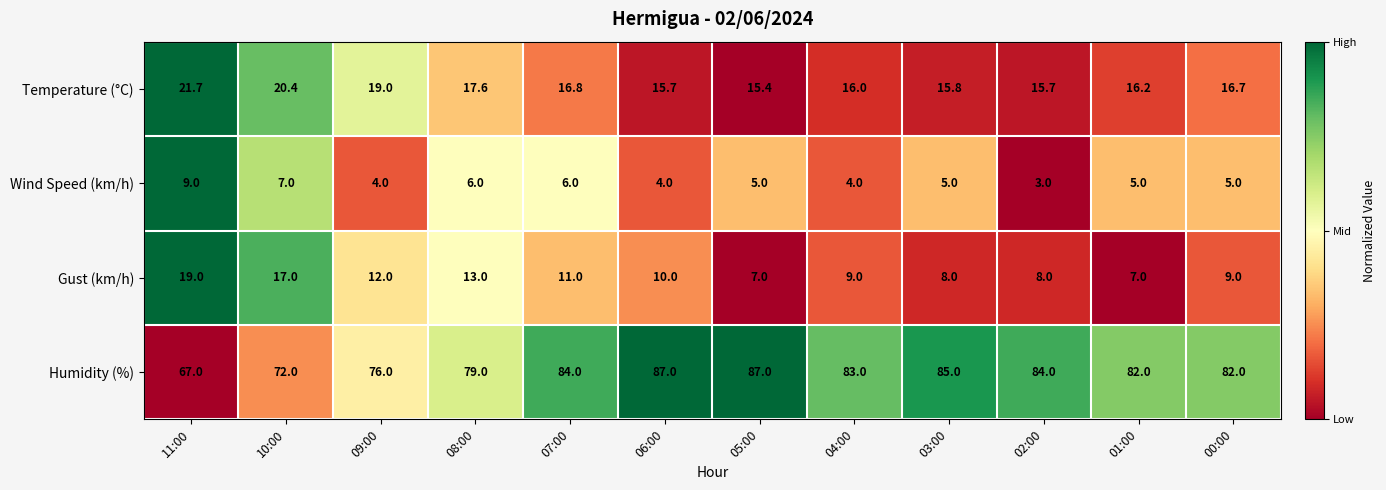

What is the total value across all series at 01:00?

110.2